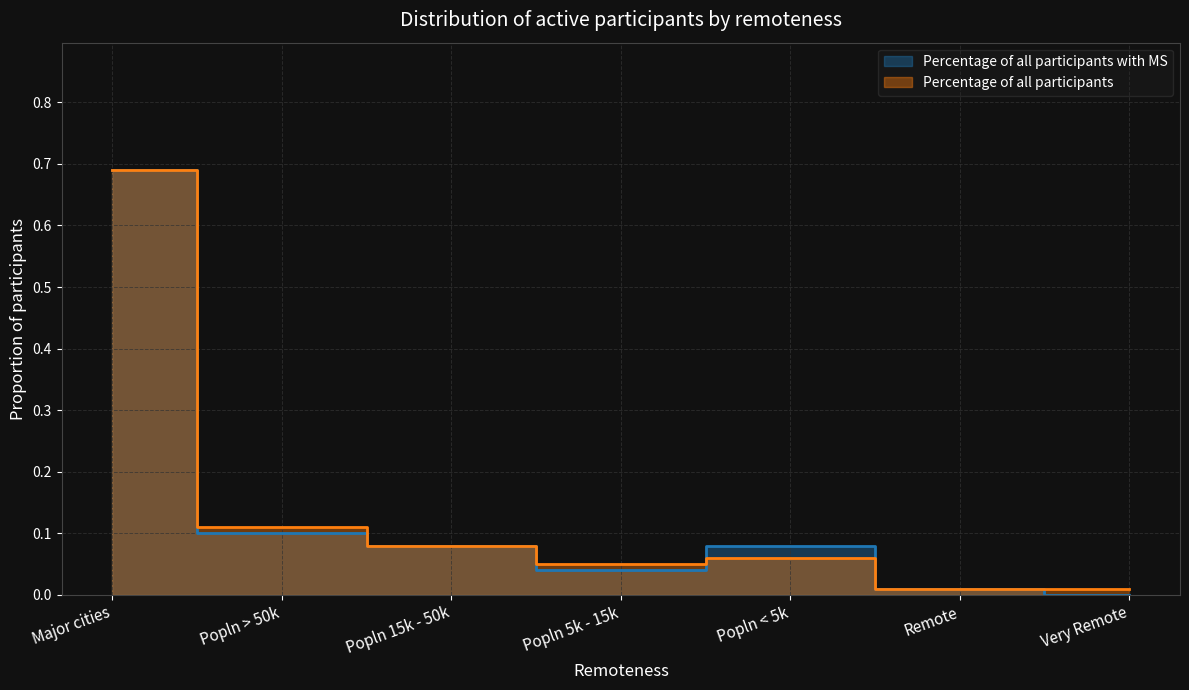

What is the total value across all series at Major cities?

1.4